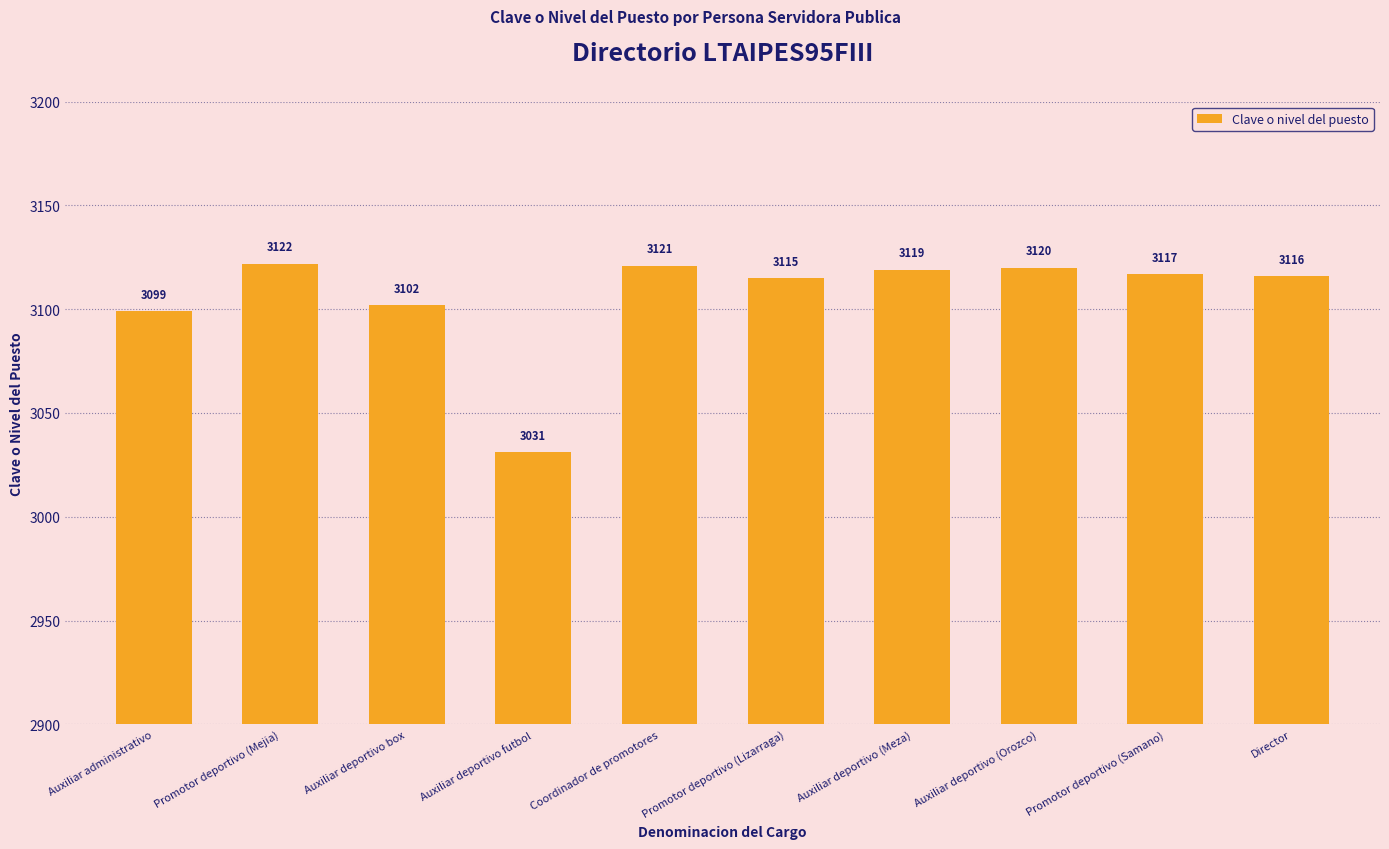

What is the ratio of the value at Auxiliar deportivo futbol to the value at Auxiliar deportivo (Meza)?

1.0